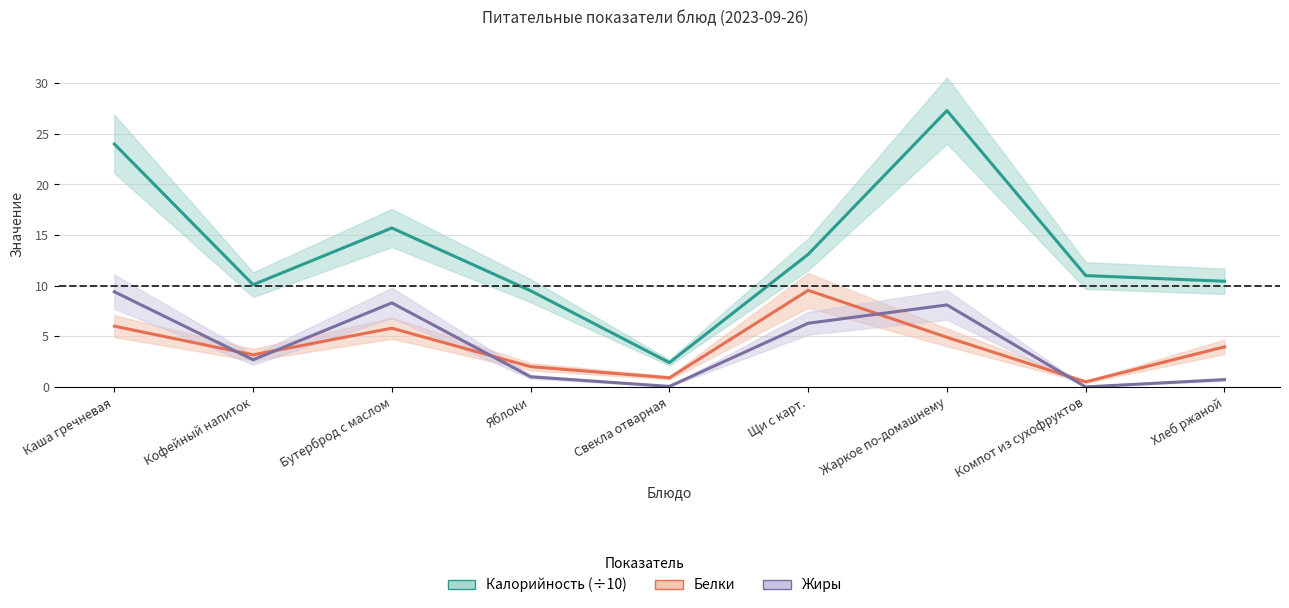

True or false: Калорийность (÷10) and Жиры cross at least once.

False